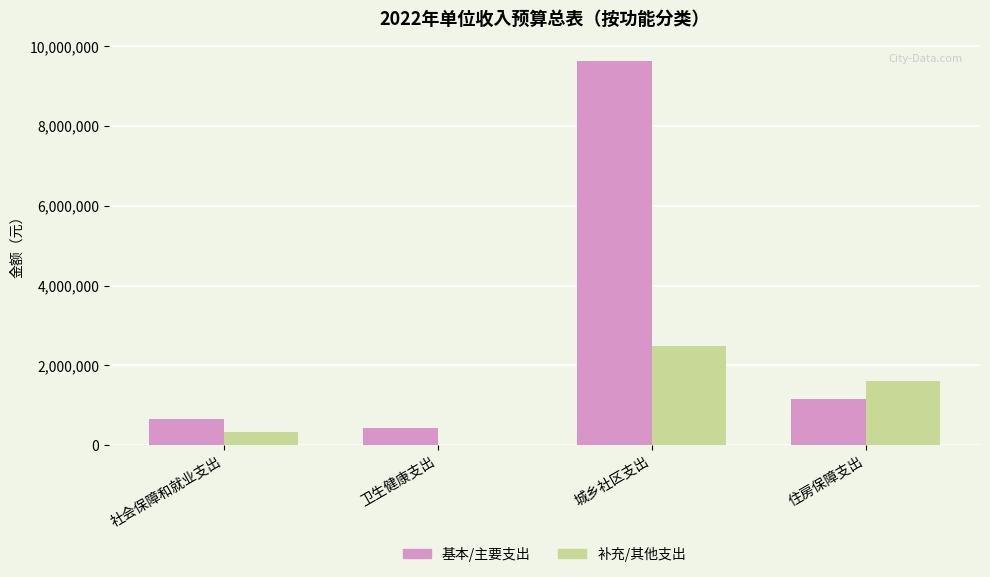

What is the sum of all 基本/主要支出 values?

11903315.6